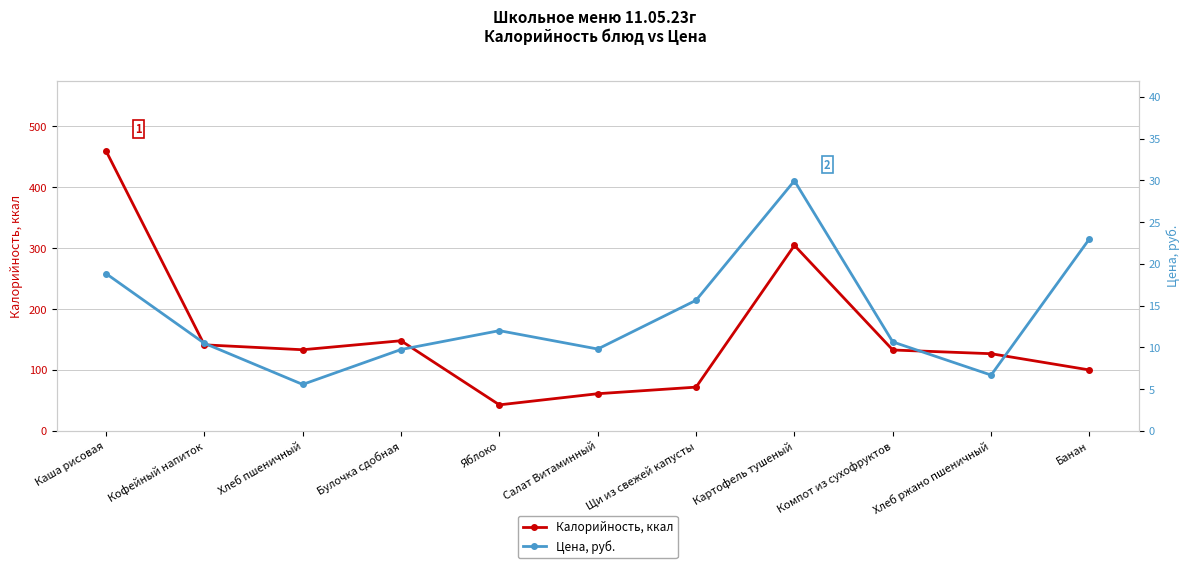

What is the approximate value of Калорийность, ккал at Булочка сдобная?

148.0